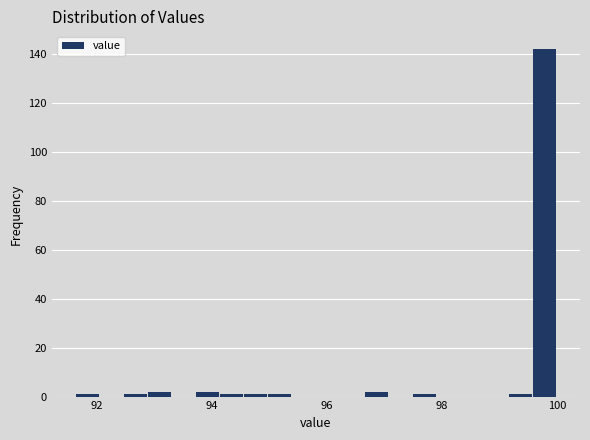

Read against the x-axis, roughly where is the centre of the tallest bar?

99.8